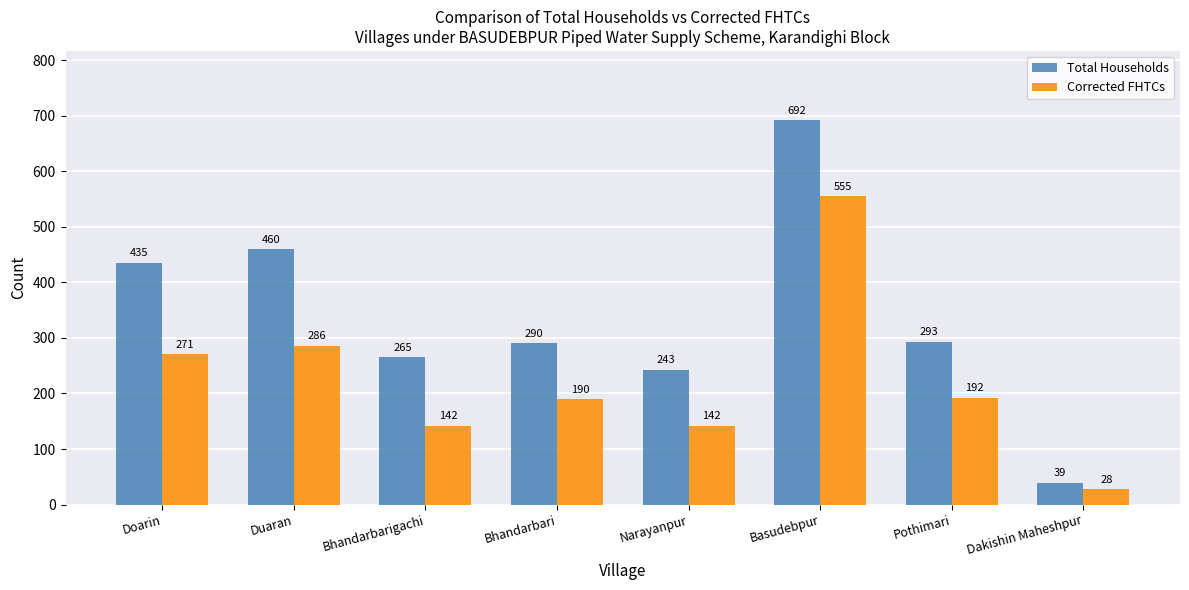

Reading left to right, extract all data points from this chart.

Total Households: 435	460	265	290	243	692	293	39
Corrected FHTCs: 271	286	142	190	142	555	192	28